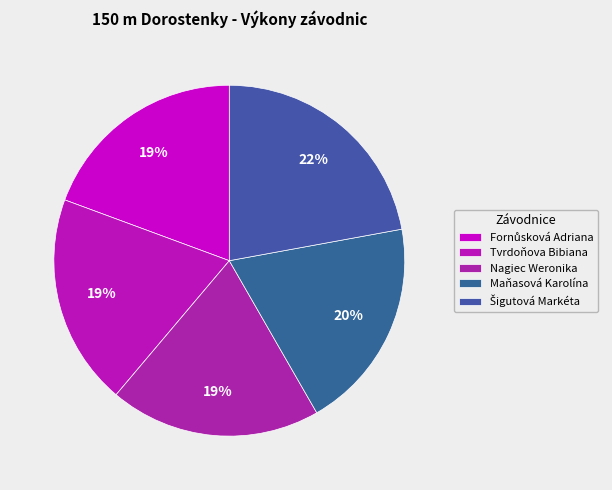

How much of the chart is everything except Fornůsková Adriana?

80.6%